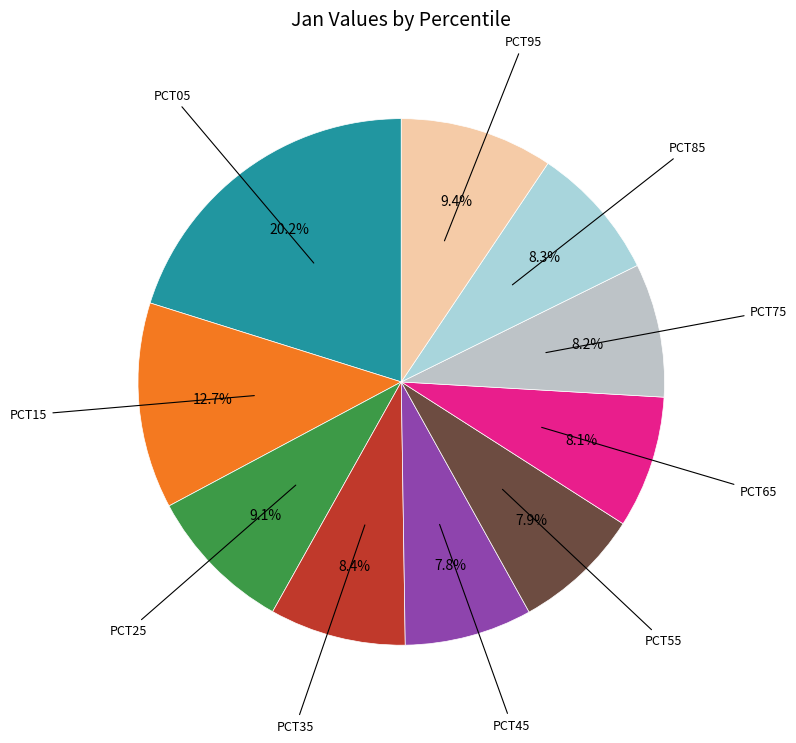

How many slices are in this pie chart?

10